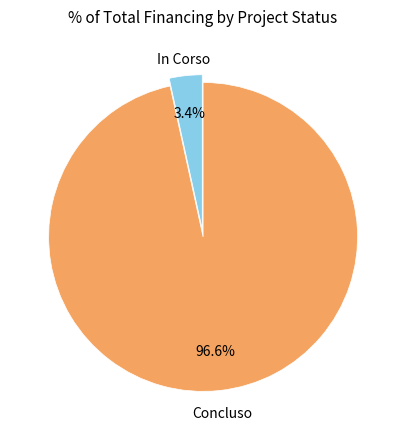

How many segments does this pie chart have?

2